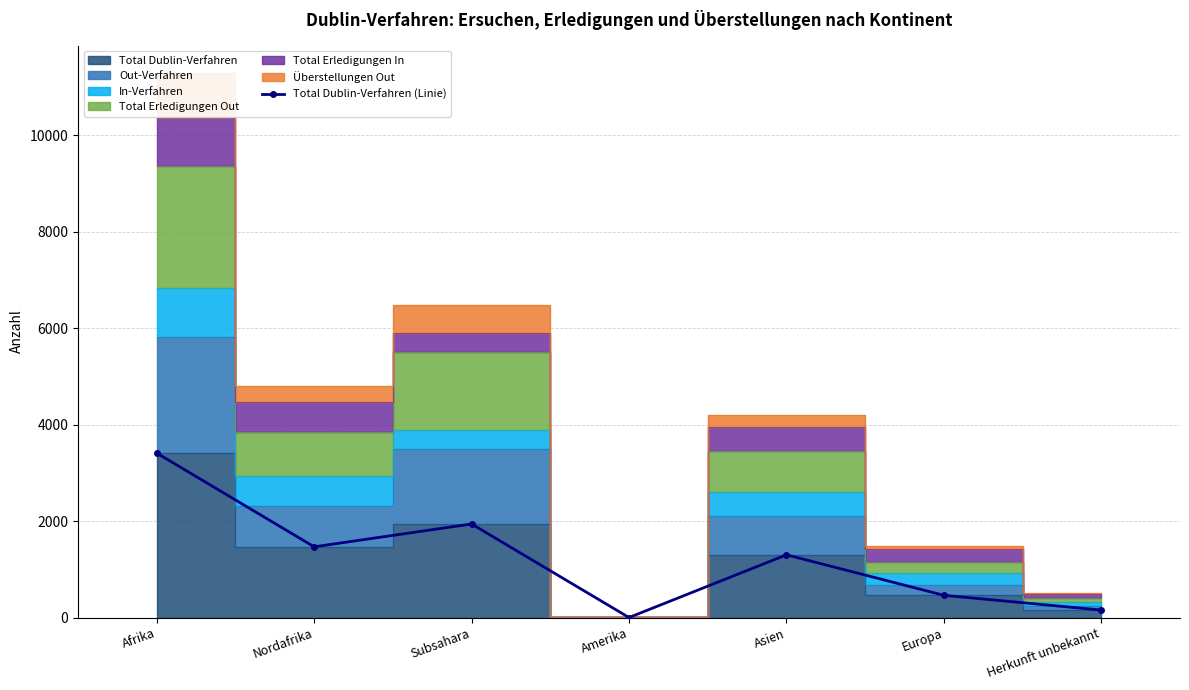

What is the change in value from Nordafrika to Subsahara?

+473